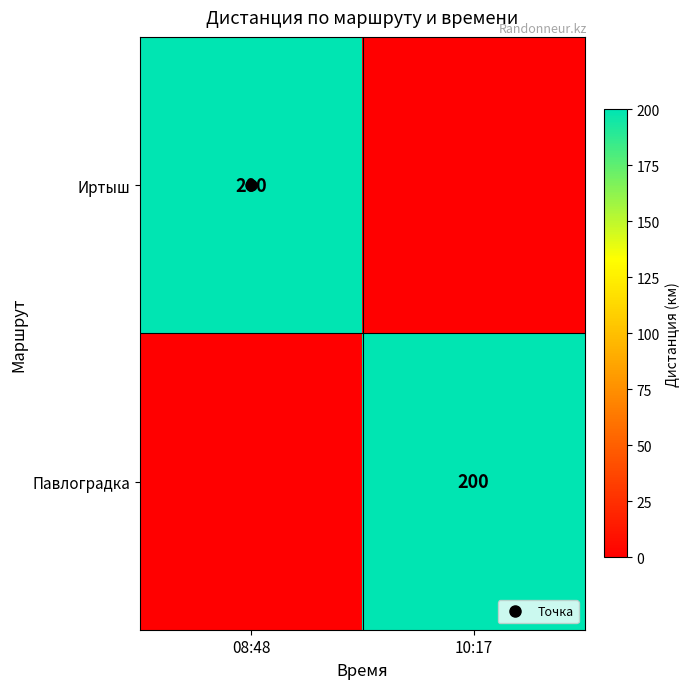

Is it true that Иртыш equals 200 at 08:48?

True